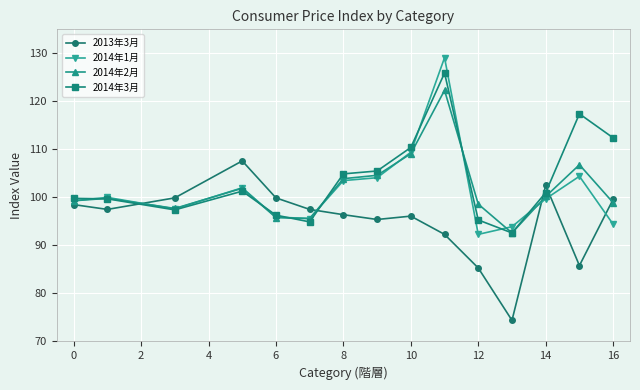

What is the value of the 2014年1月 point at the 12th from the left?

93.9